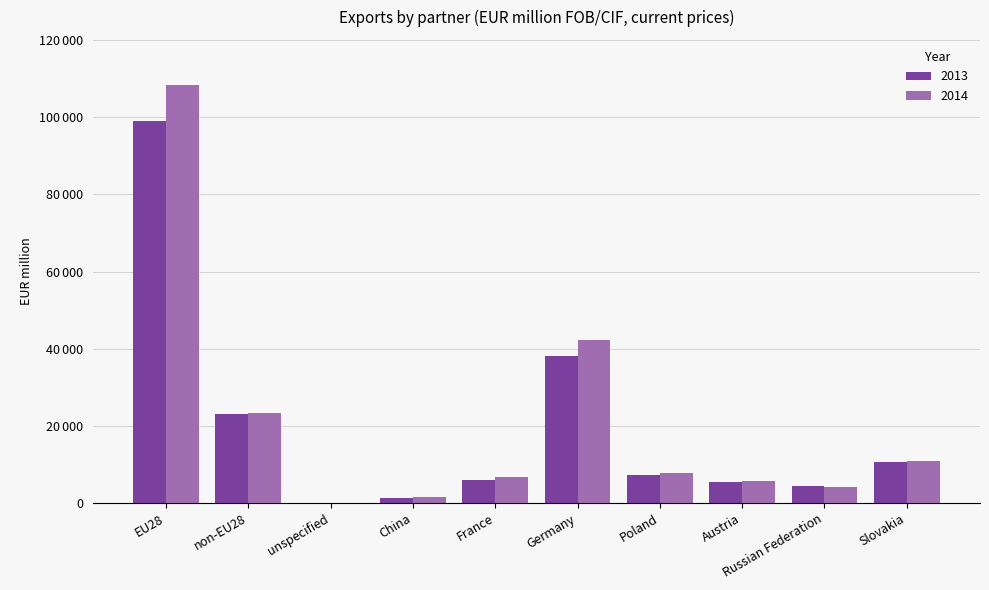

What is the sum of all 2013 values?

196040